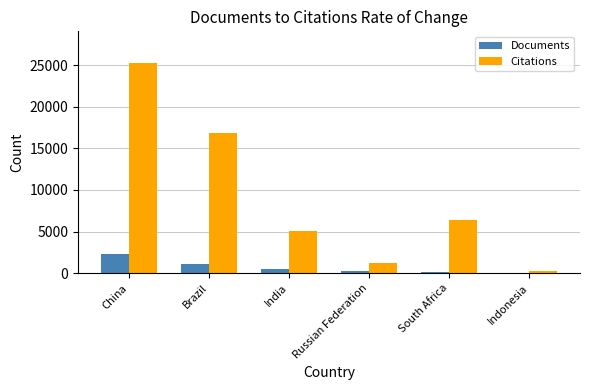

Count the number of categories in the chart.

6